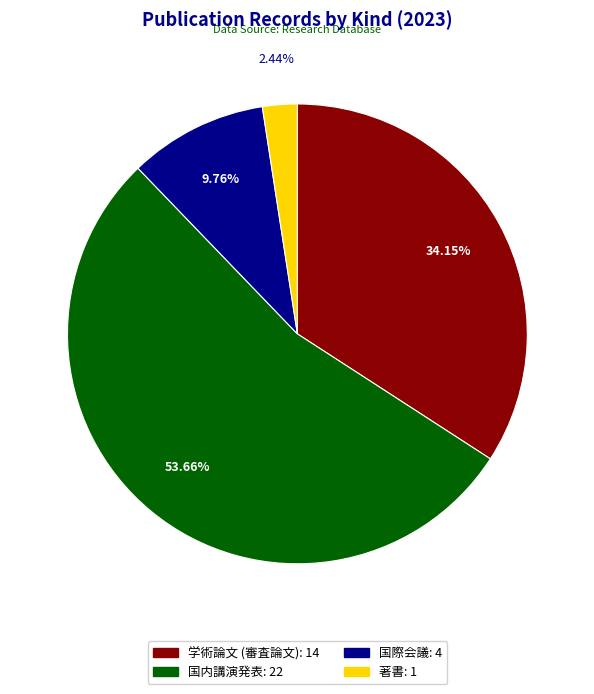

What percentage do 国際会議 and 国内講演発表 together represent?

63.4%